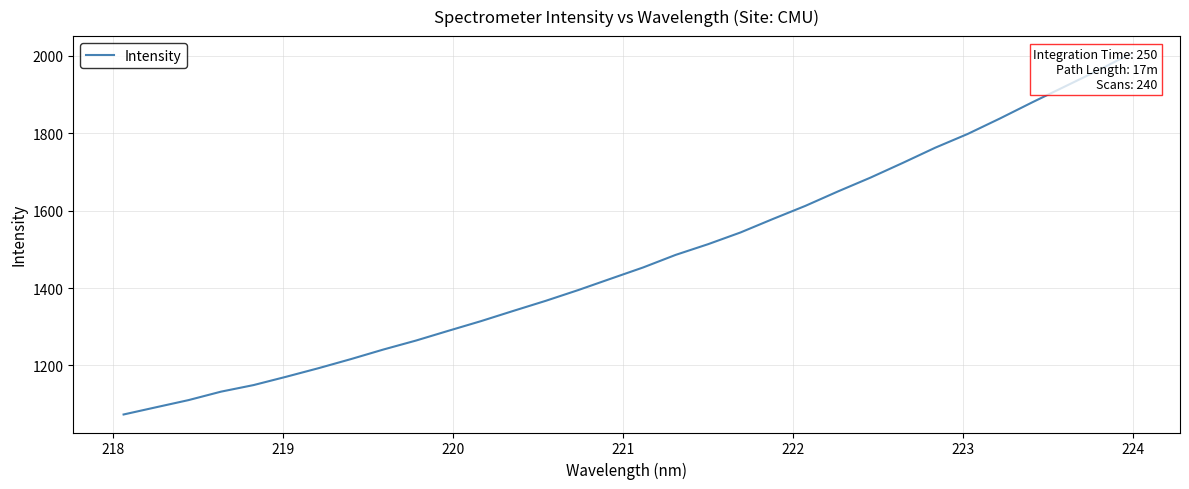

What is the value of the 23rd point from the left?

1649.6